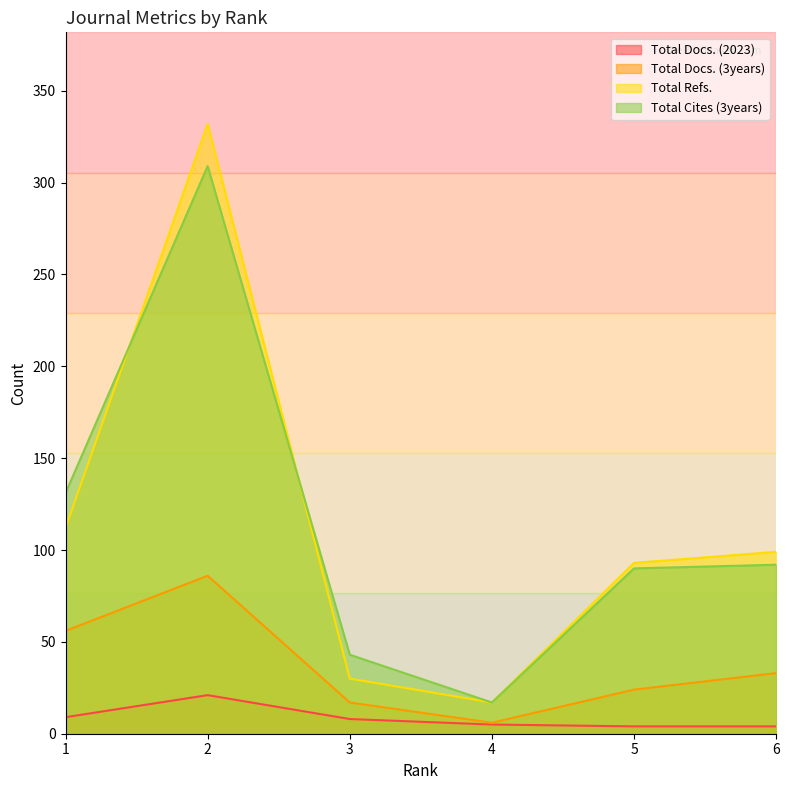

What is the sum of the Total Docs. (2023) values at 4 and 3?

13